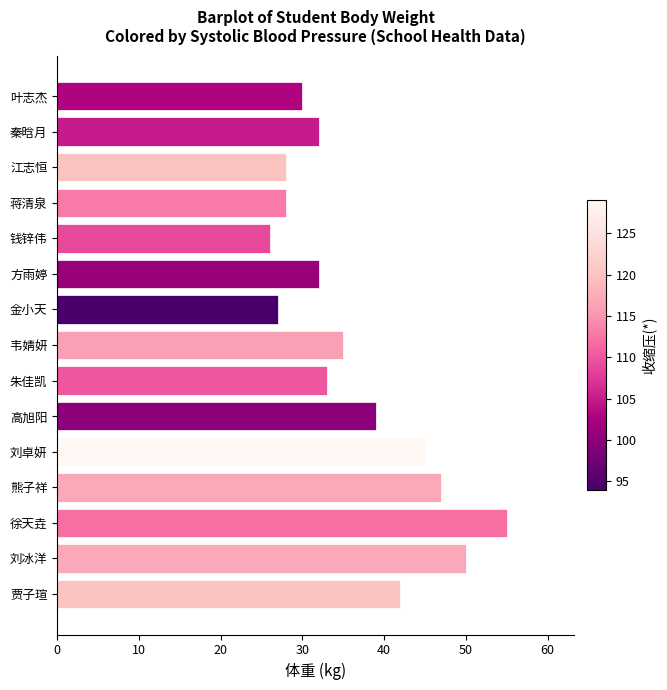

Between 钱锌伟 and 徐天垚, which is larger?

徐天垚